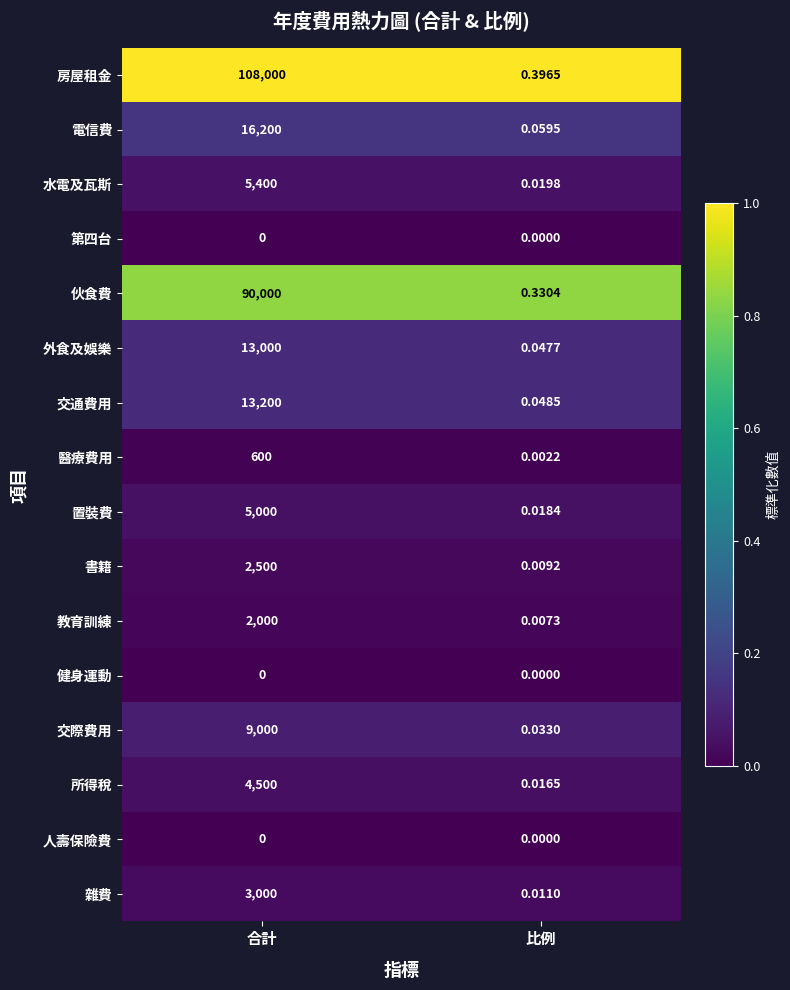

What is the greatest value displayed?

108000.0